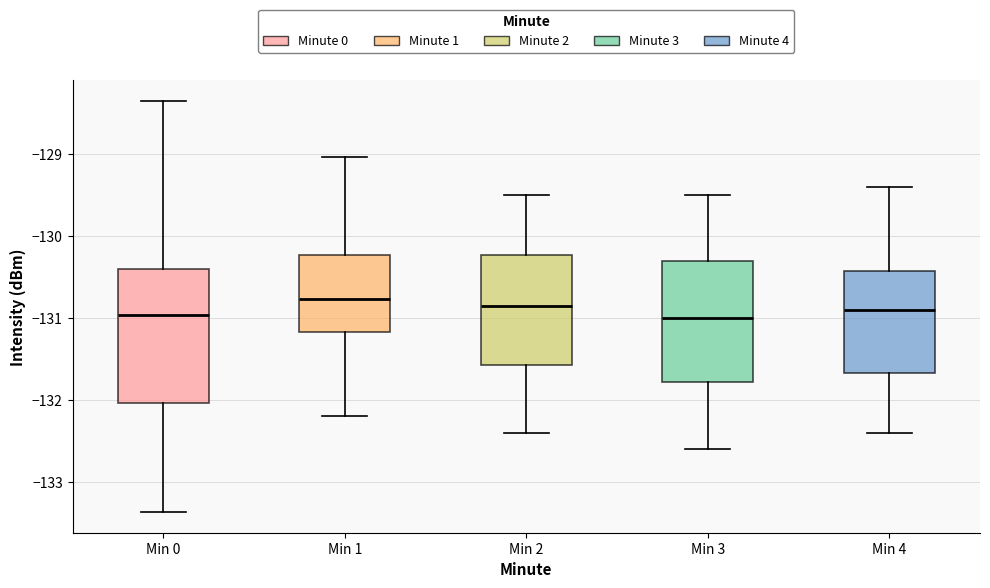

Where is the upper edge of the box for Min 1 on the y-axis? The values are not printed on the chart, so give them approximately, as read against the axis.

-130.2